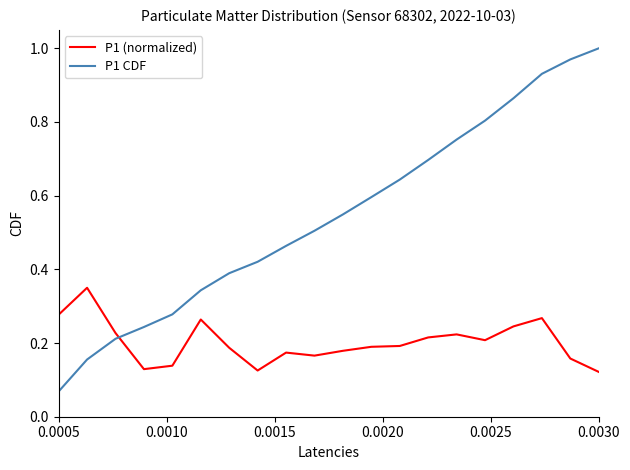

Which series has the largest total across all categories?

P1 CDF